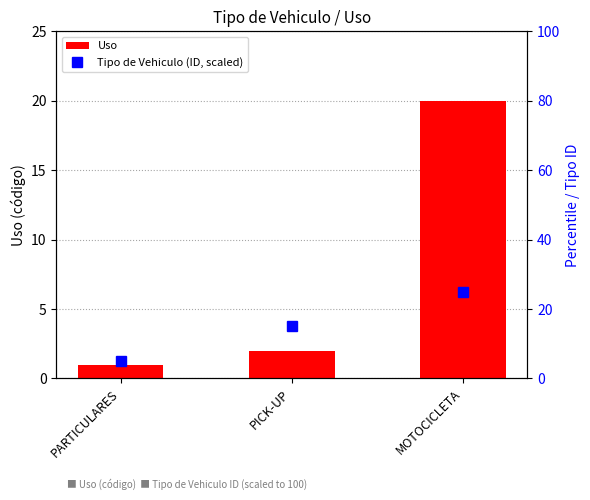

Count the number of data series in this chart.

2